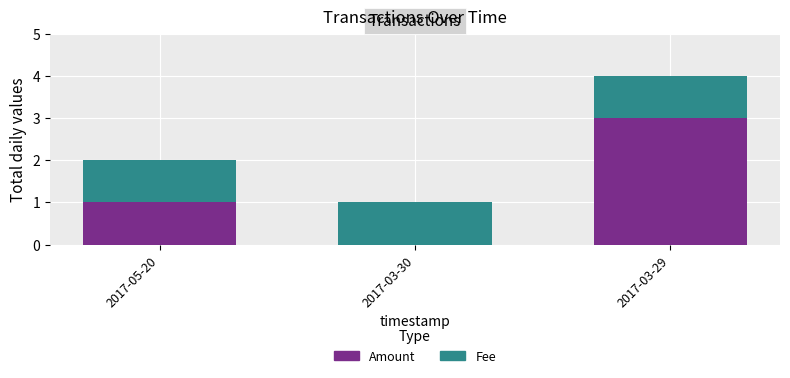

The Amount series shows 0 at 2017-03-30. True or false?

True